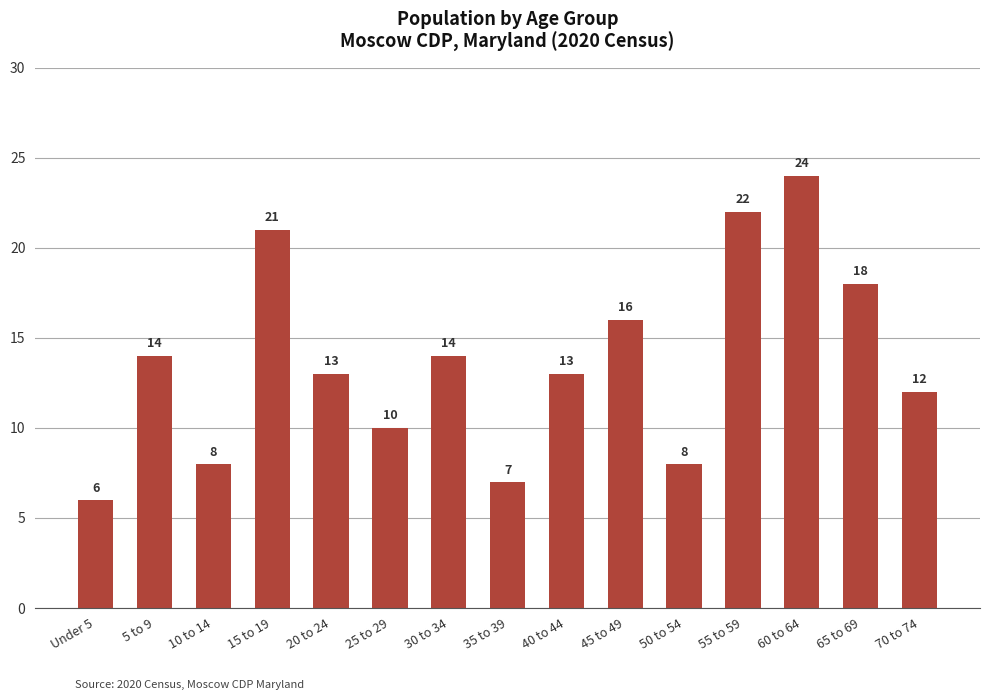

What is the maximum value shown in the chart?

24